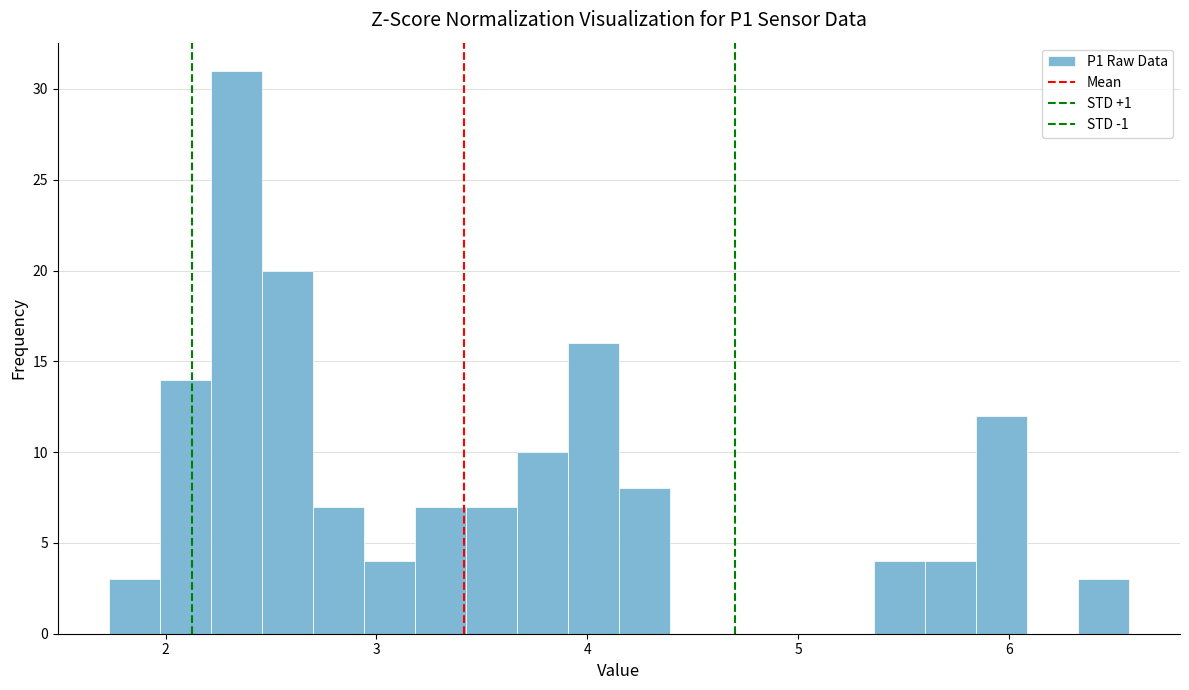

Around what value on the x-axis is the tallest bar? Give the approximate position of its centre, as read against the axis.

2.3